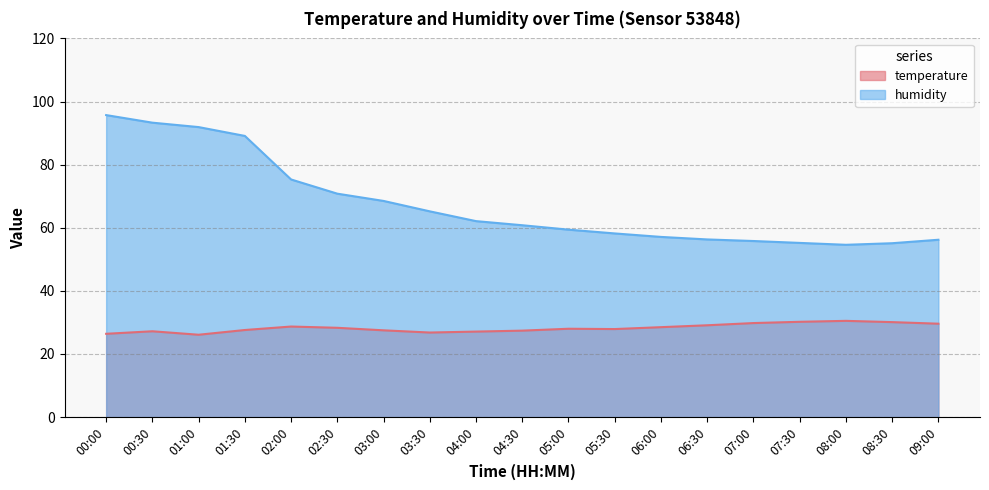

Is the value of humidity at 04:00 greater than the value of temperature at 04:30?

Yes